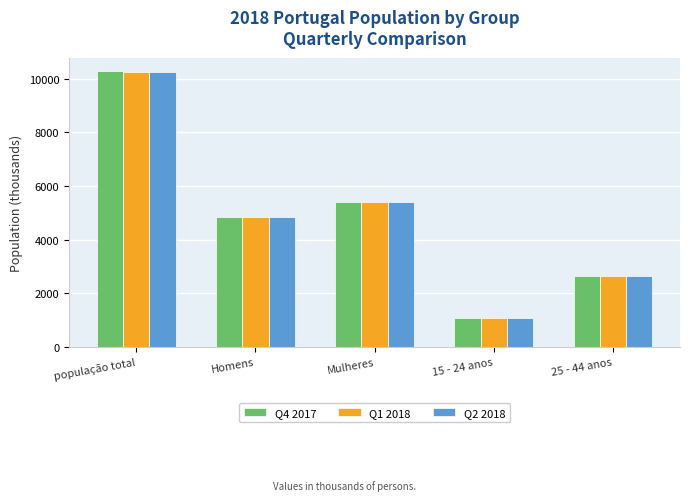

How many bars are there in total?

15